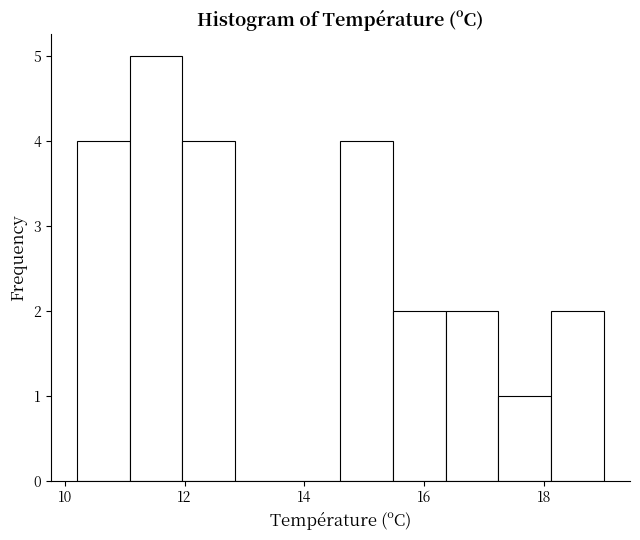

Reading left to right, transcribe this chart: for each bar, give the range it covers on the x-axis and its height. Neither the bar edges nor the heights are printed on the chart, so give them approximately, as read against the axes.

10.20 to 11.08: 4
11.08 to 11.96: 5
11.96 to 12.84: 4
12.84 to 13.72: 0
13.72 to 14.60: 0
14.60 to 15.48: 4
15.48 to 16.36: 2
16.36 to 17.24: 2
17.24 to 18.12: 1
18.12 to 19.00: 2